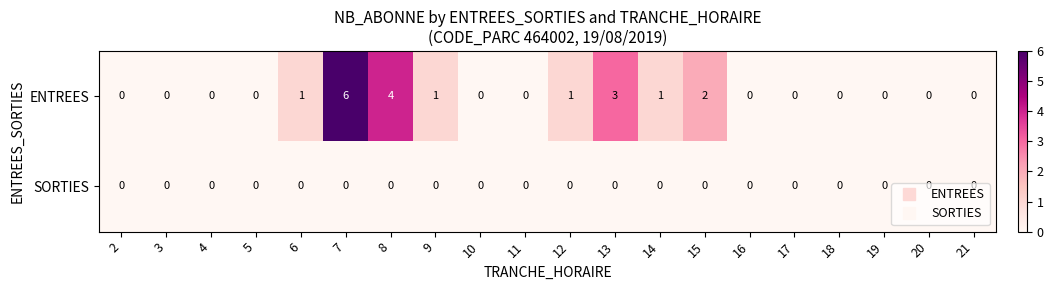

Which series has the largest total across all categories?

ENTREES